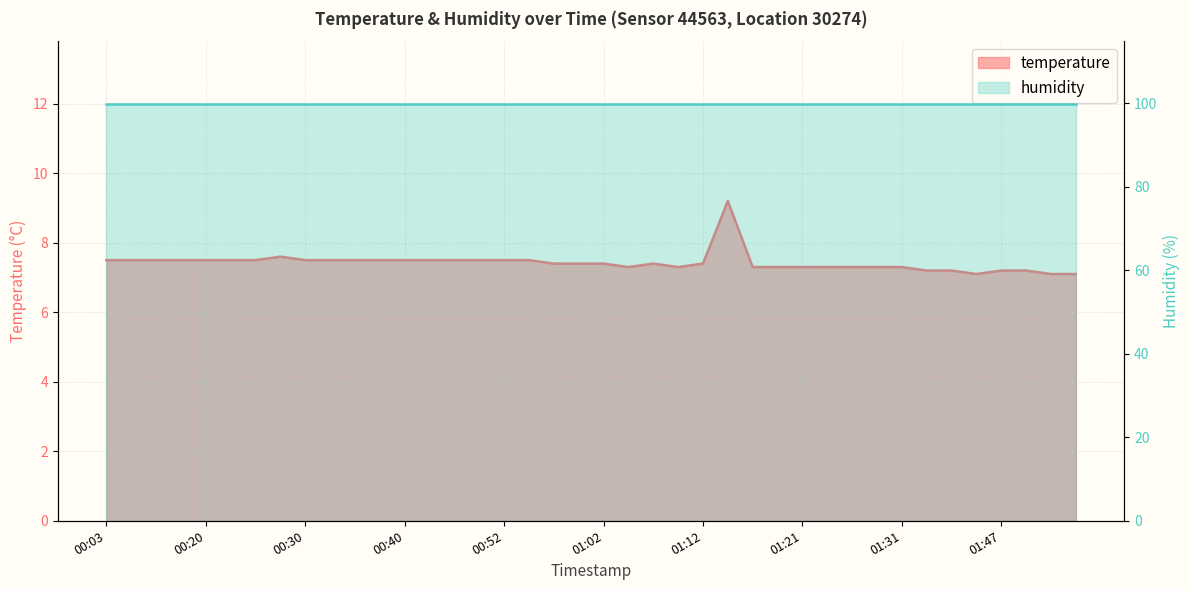

List the labels in order of value, smallest first.

01:39, 01:52, 01:54, 01:34, 01:36, 01:47, 01:49, 01:04, 01:09, 01:16, 01:19, 01:21, 01:24, 01:26, 01:29, 01:31, 00:57, 00:59, 01:02, 01:07, 01:12, 00:03, 00:08, 00:13, 00:17, 00:20, 00:22, 00:25, 00:30, 00:32, 00:35, 00:37, 00:40, 00:42, 00:47, 00:50, 00:52, 00:55, 00:27, 01:14